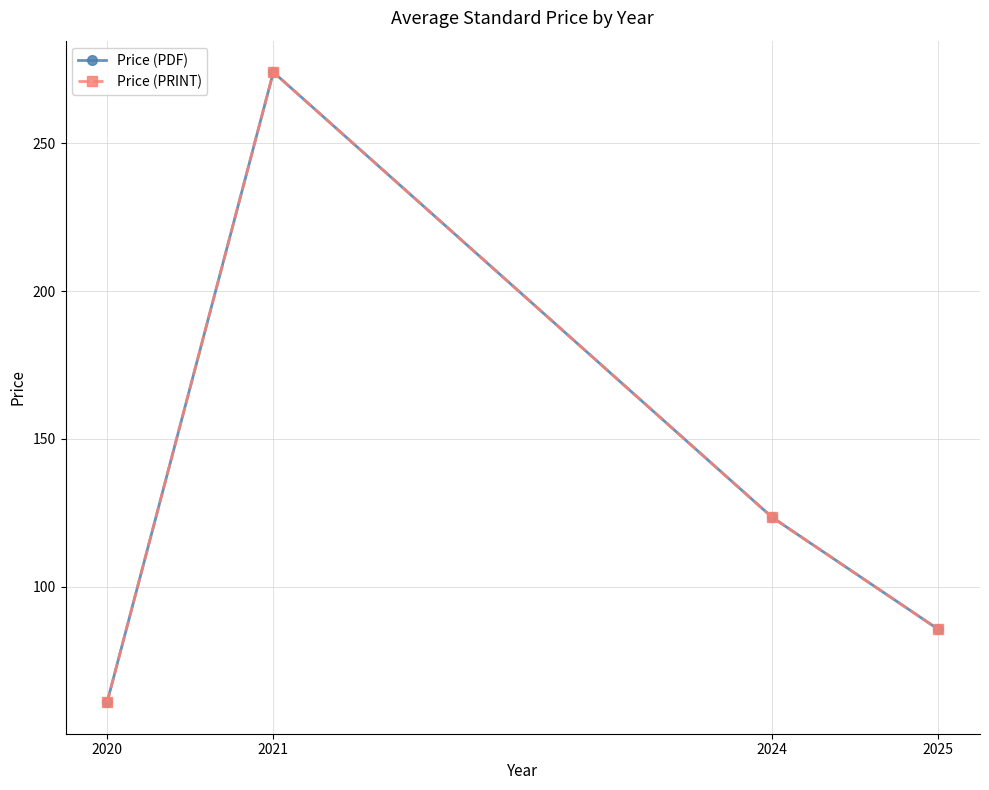

Does the chart have visible grid lines?

Yes